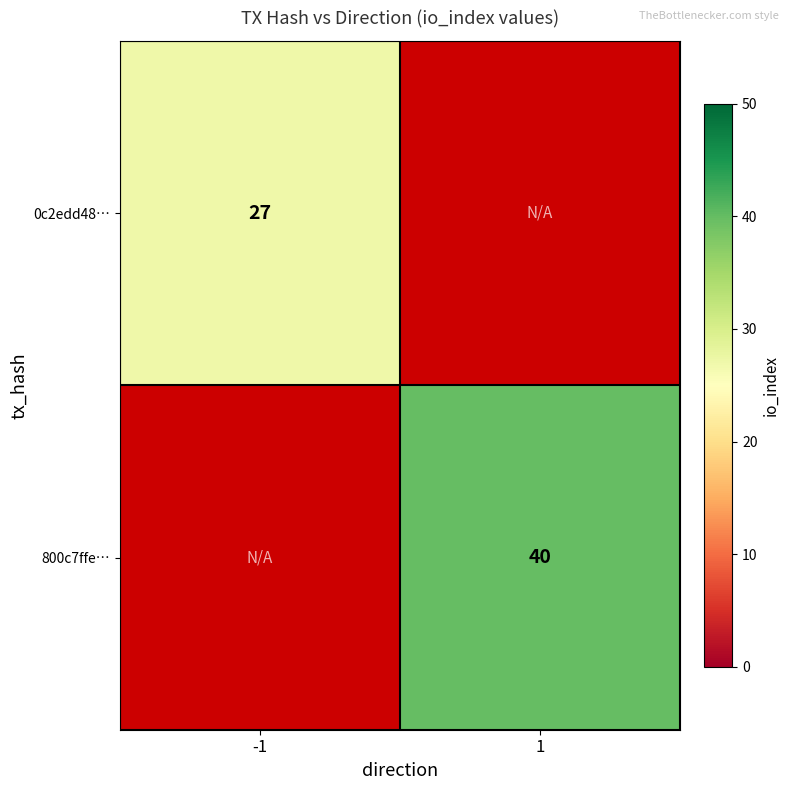

Is it true that 800c7ffe… equals 40 at 1?

True